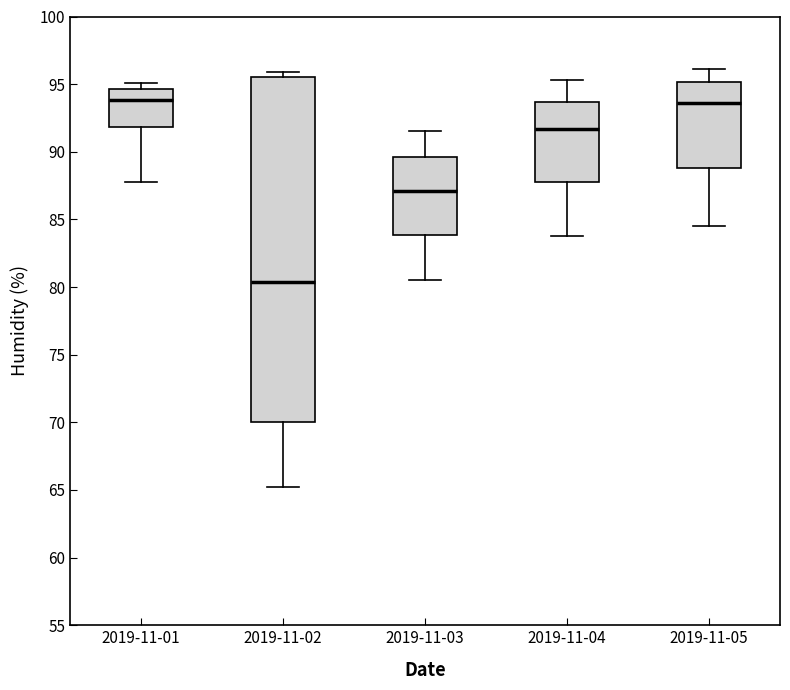

Which box's median line is the lowest?

2019-11-02